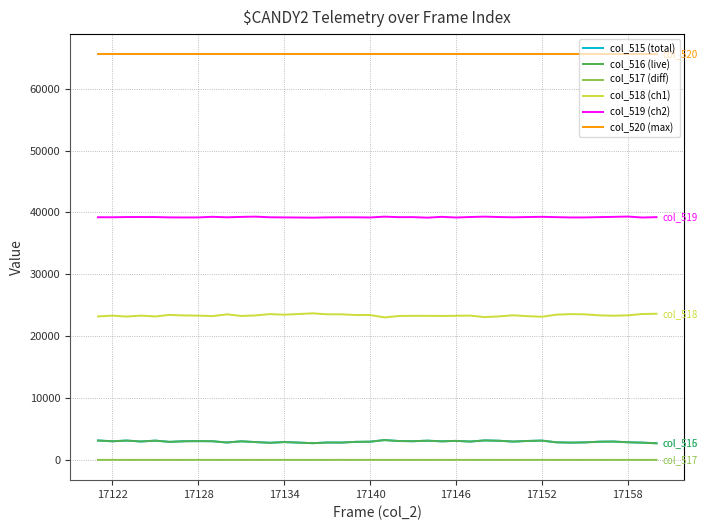

True or false: col_516 (live) and col_520 (max) intersect in this chart.

False